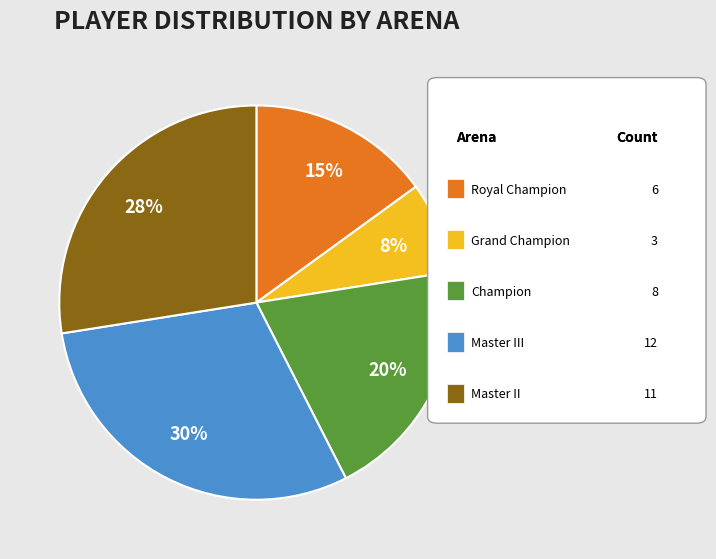

Does any single category account for the majority?

No